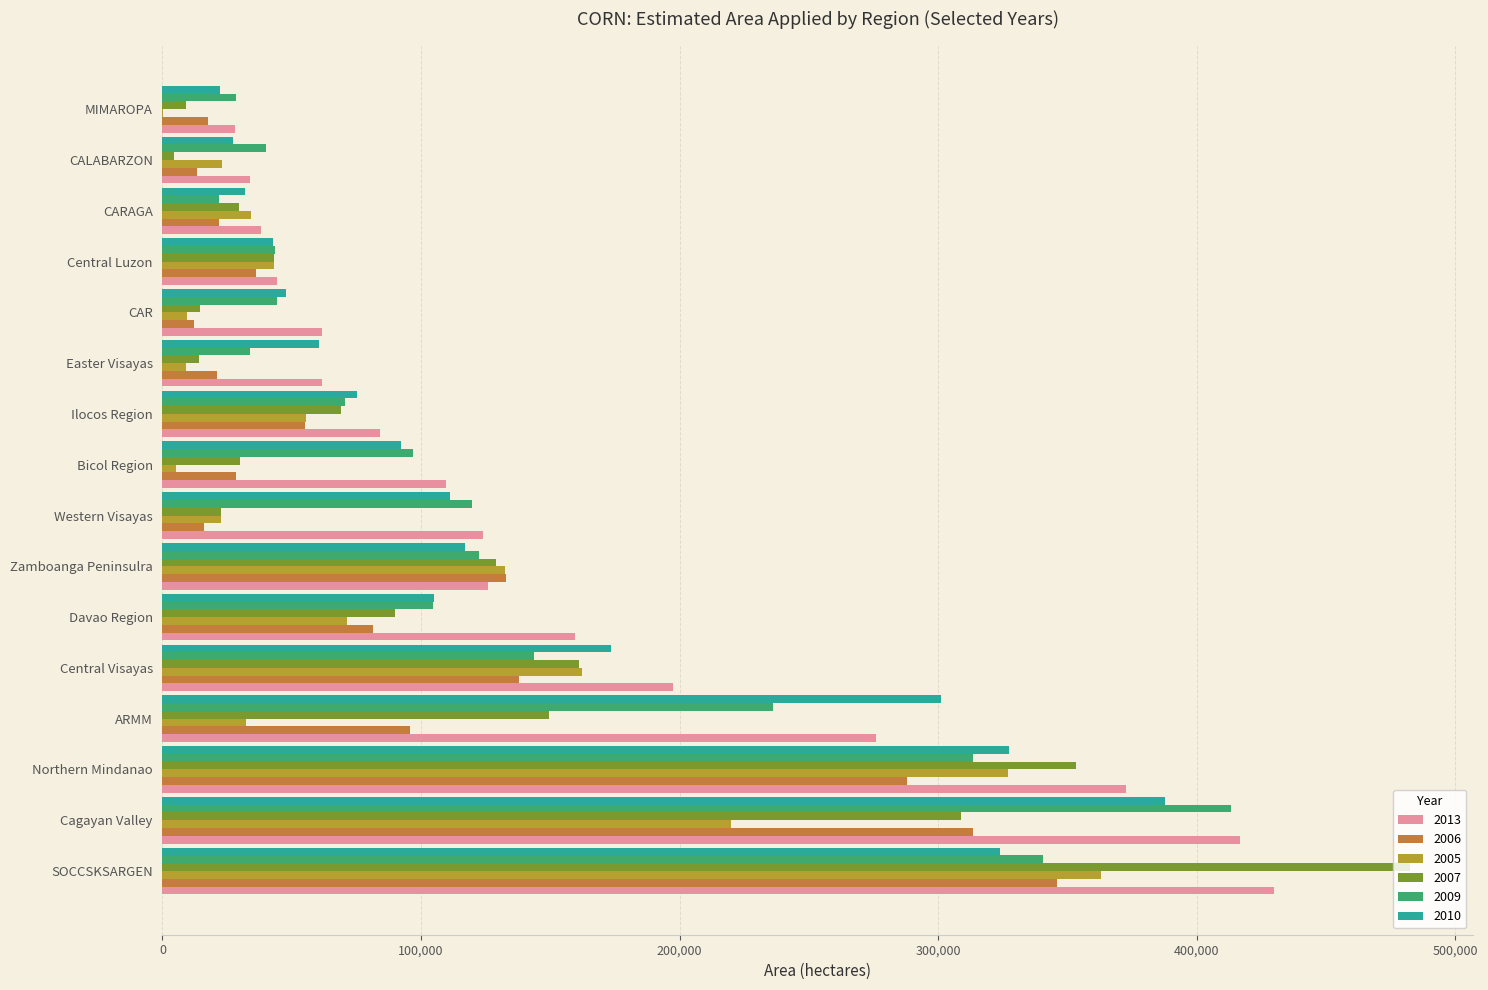

Which series has the widest spread of values?

2007